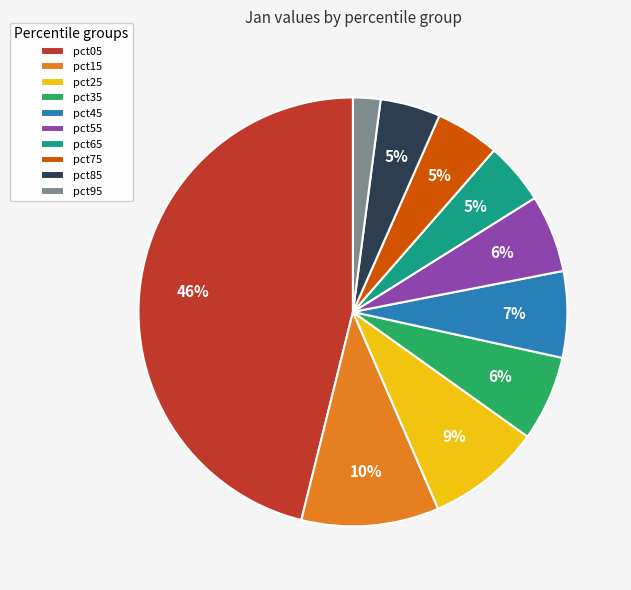

To the nearest percent, what percentage of the pie is pct15?

10%